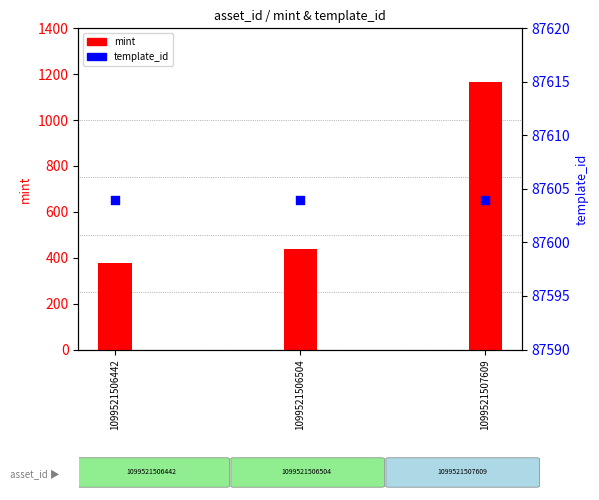

Which series contains the lowest Y value?

mint